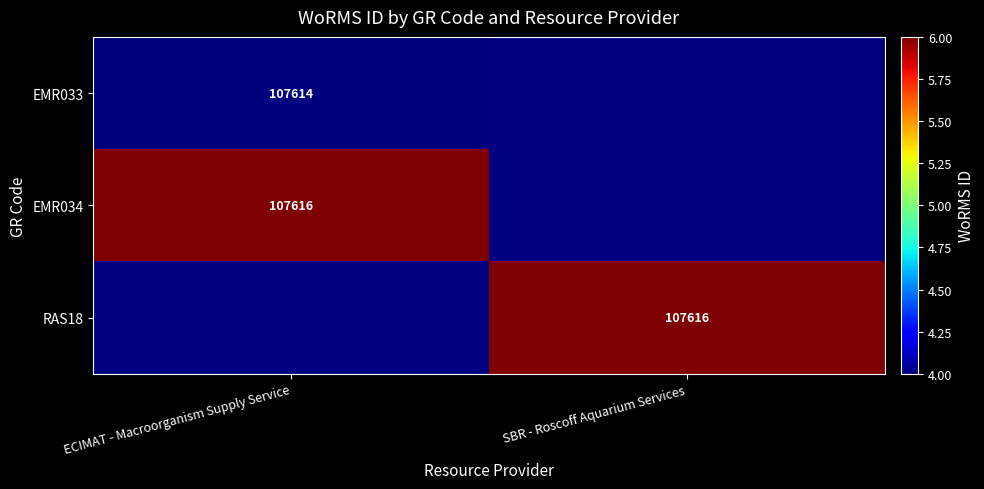

The EMR033 series shows 107614 at ECIMAT - Macroorganism Supply Service. True or false?

True